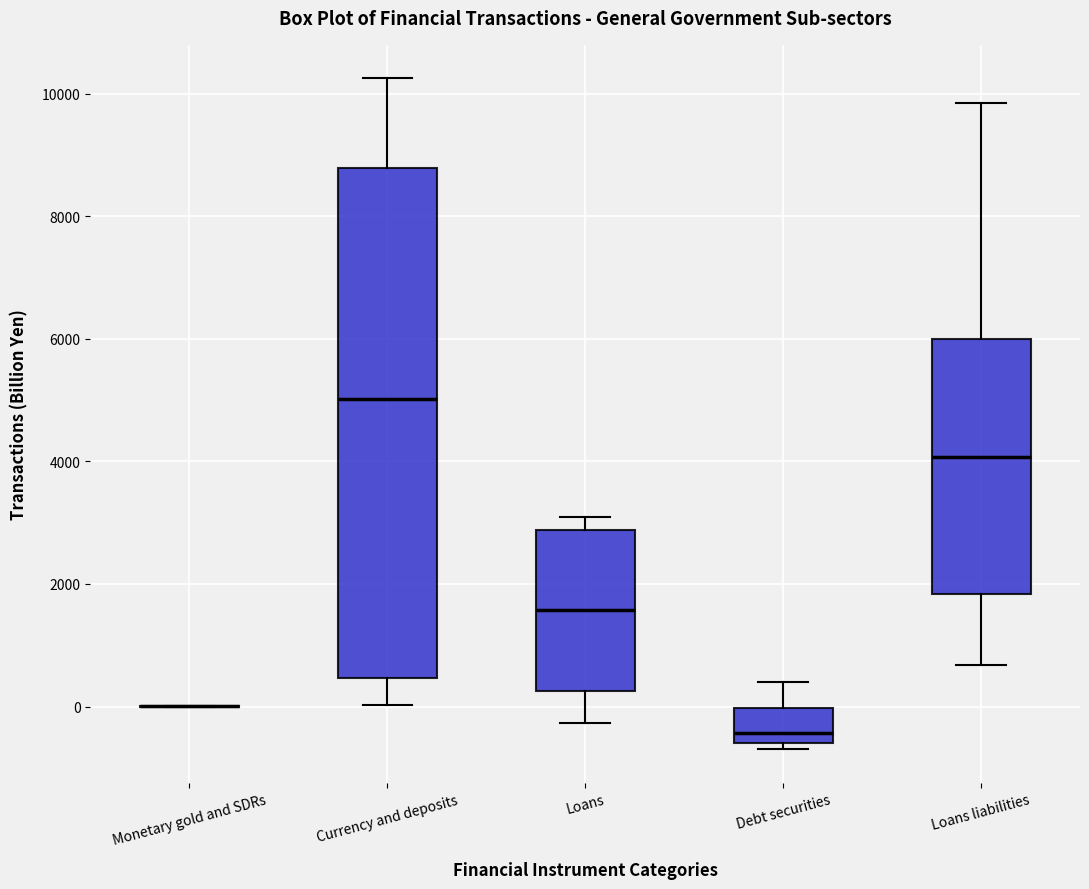

Where is the lower edge of the box for Debt securities on the y-axis? The values are not printed on the chart, so give them approximately, as read against the axis.

-600